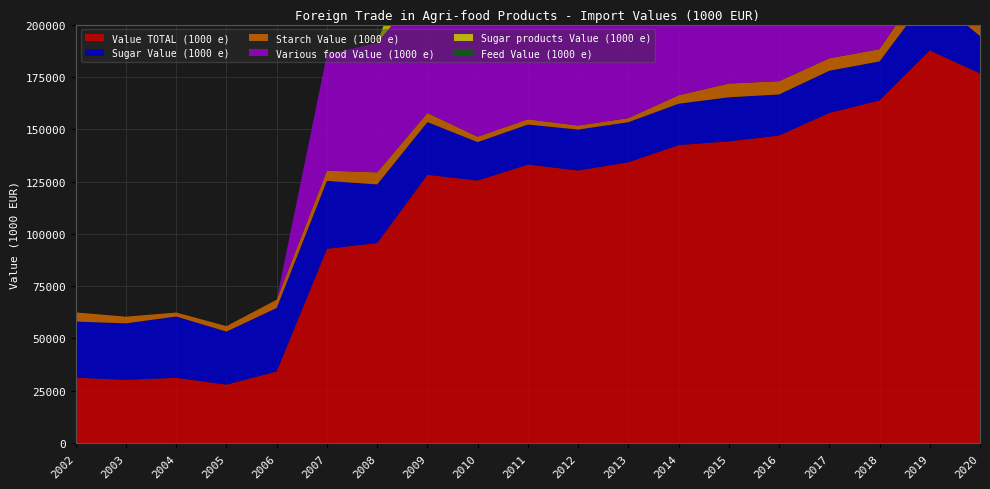

Reading right to left, what are all the values shown in this chart?

Value TOTAL (1000 e): 176683.0	187654.7	163796.0	157774.6	146989.1	144198.4	142417.0	134207.5	130281.1	133101.8	125460.3	128205.9	95612.3	92854.1	34263.8	27953.7	31219.1	30253.4	31277.7
Sugar Value (1000 e): 17821.0	26783.5	18583.0	20156.4	19600.2	21048.7	19741.7	19133.6	19541.7	19111.6	18361.6	25182.4	27996.8	32461.2	30324.1	25341.5	29279.7	26973.8	26797.6
Starch Value (1000 e): 6837.0	9035.1	5843.0	5962.3	6358.2	6580.2	4062.3	1960.1	1930.7	2520.1	2606.1	4374.6	5780.4	4894.0	3939.7	2612.2	1896.9	3184.8	4378.0
Various food Value (1000 e): 84205.0	74556.0	68418.7	63297.4	59795.4	59911.8	69885.6	64189.8	66614.9	69519.3	67360.1	62231.0	61835.0	55498.9	0.0	0.0	0.0	0.0	0.0
Sugar products Value (1000 e): 67820.0	77280.1	70951.3	68358.5	61235.3	56657.6	48727.5	48924.0	42193.8	41950.8	37132.5	36417.8	0.0	0.0	0.0	0.0	0.0	0.2	0.7
Feed Value (1000 e): 0.0	0.0	0.0	0.0	0.0	0.0	0.0	0.0	0.0	0.0	0.0	0.0	0.0	0.0	0.0	0.0	0.0	0.0	0.0